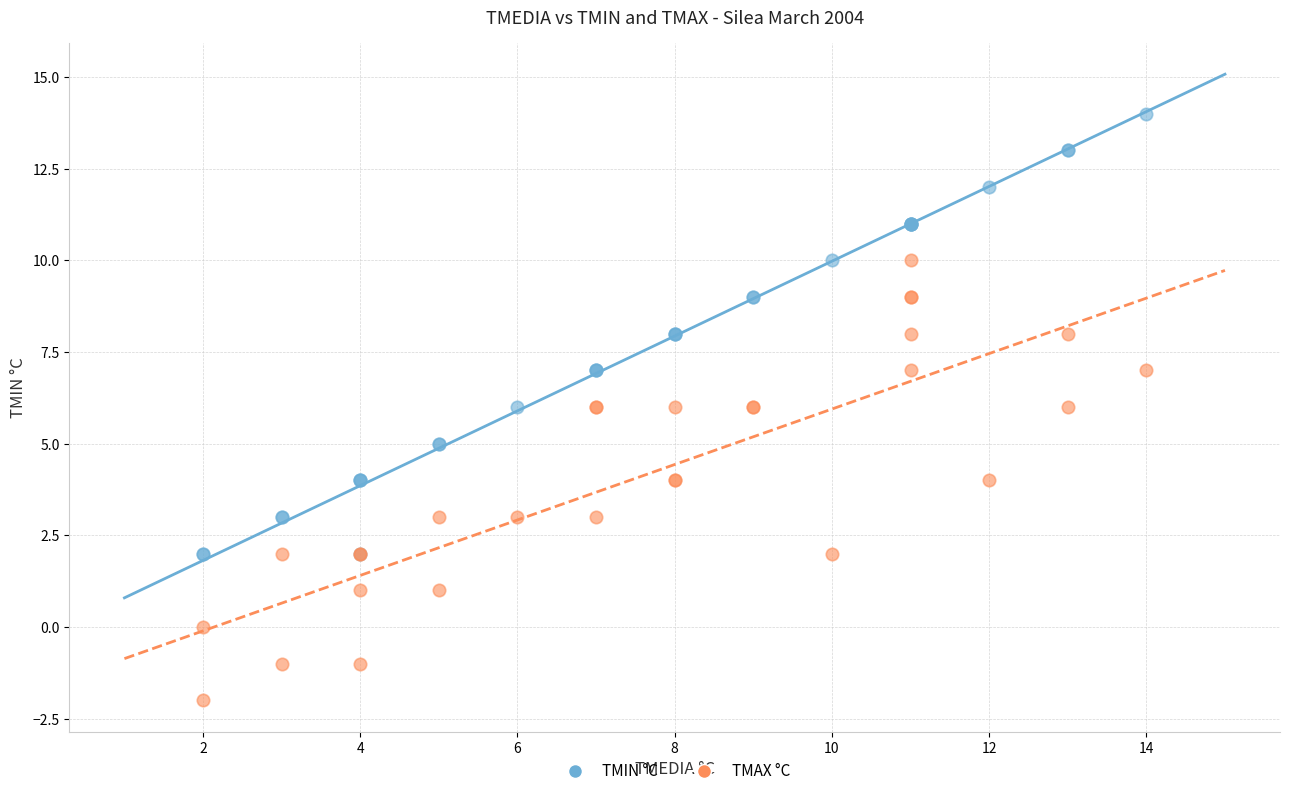

Which series reaches the minimum Y coordinate?

TMAX °C